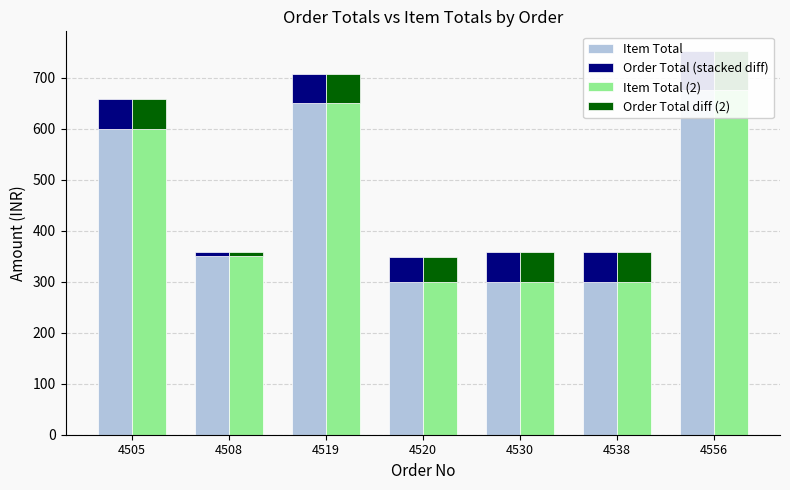

What is the minimum value for Order Total diff (2)?

8